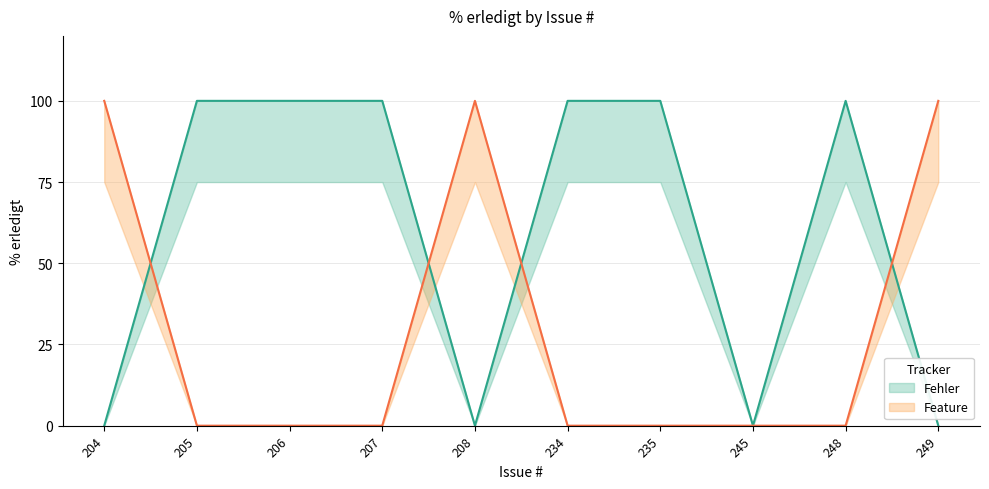

True or false: there are more than 1 points higher than both neighbors.

False